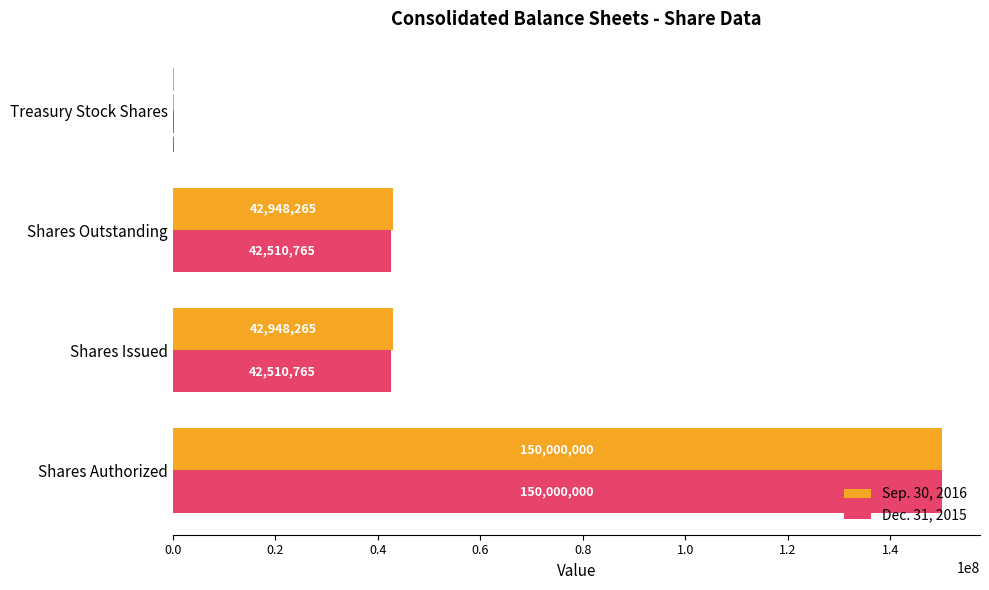

What is the sum of all Dec. 31, 2015 values?

235324980